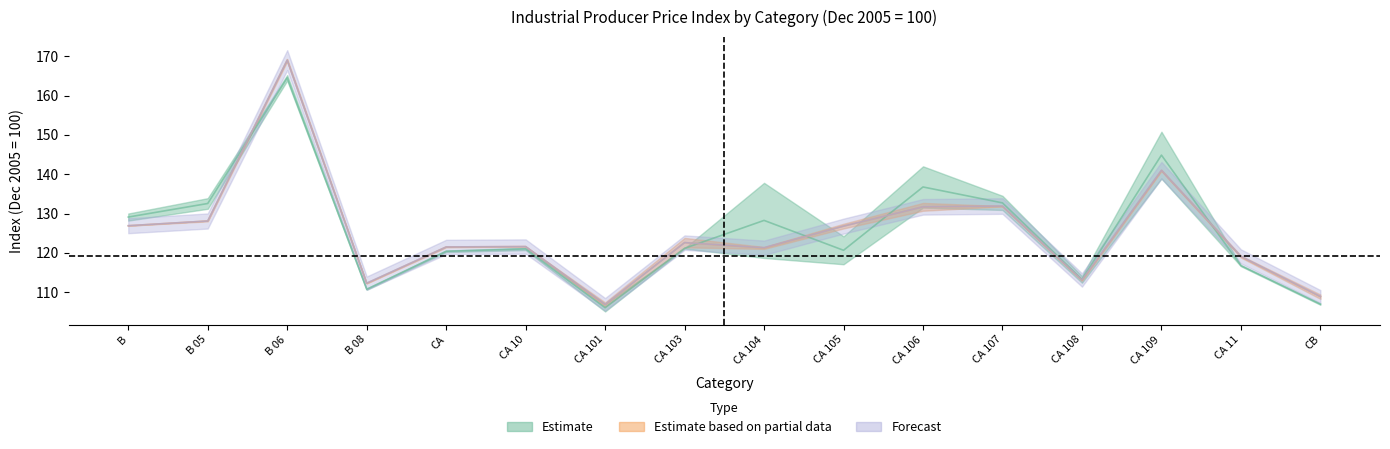

How many interior local valleys does the Month Dec 2013 series have?

4